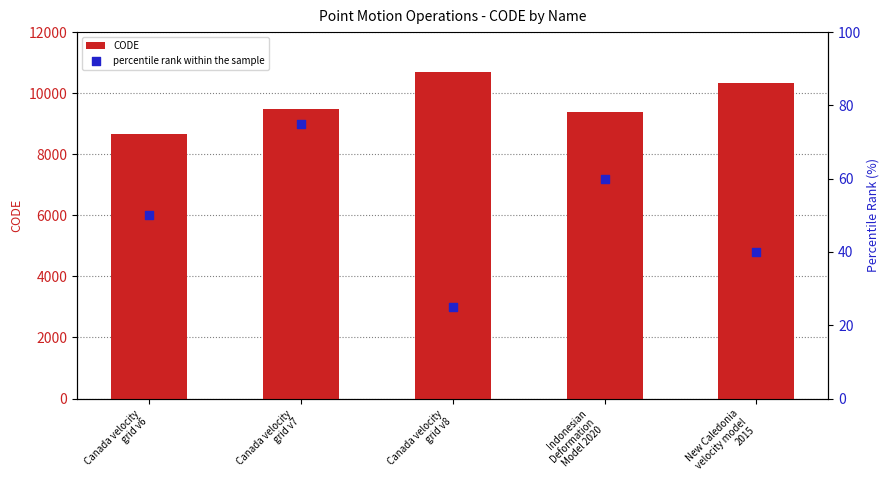

What is the total value across all series at Canada velocity
grid v6?

8726